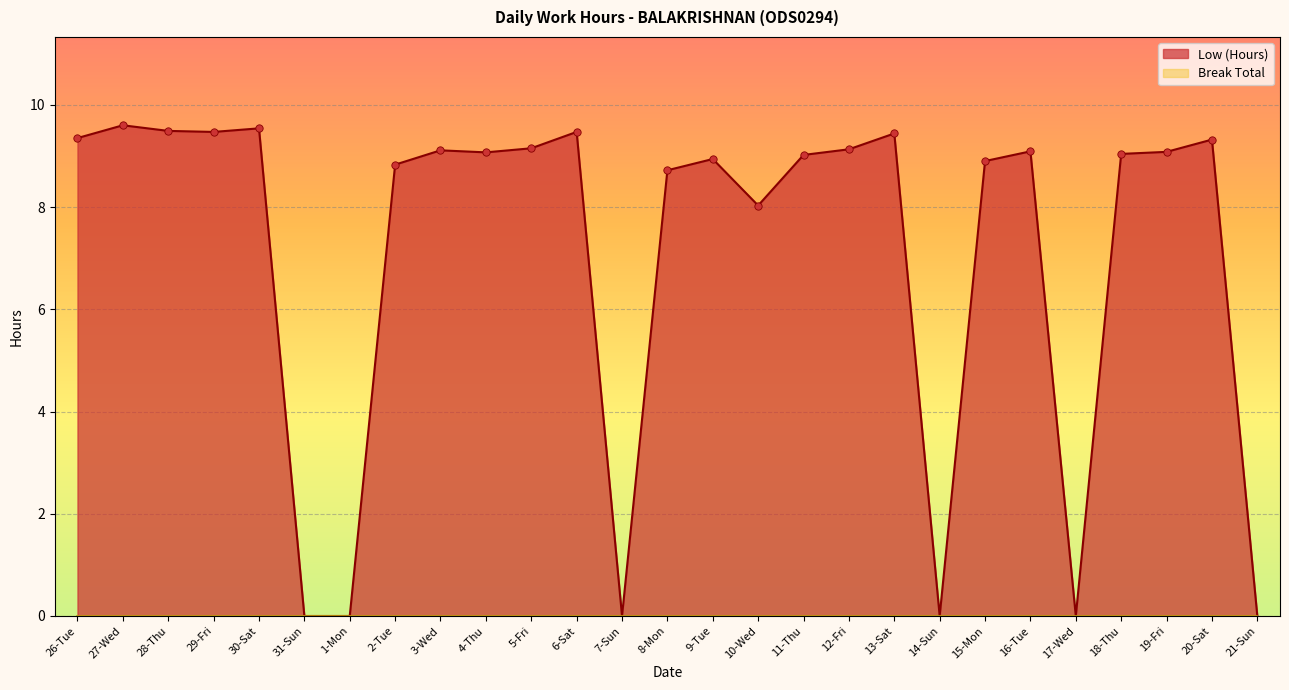

Which has a higher value, 2-Tue or 7-Sun?

2-Tue